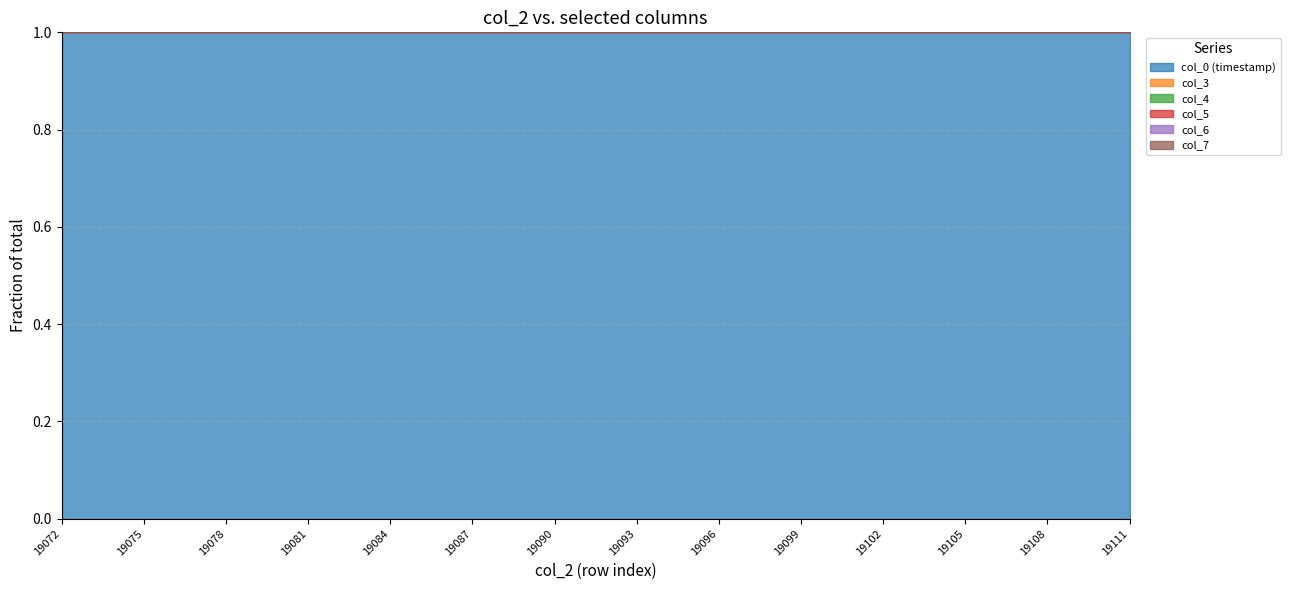

What is the average value of the col_0 (timestamp) series?

1.0